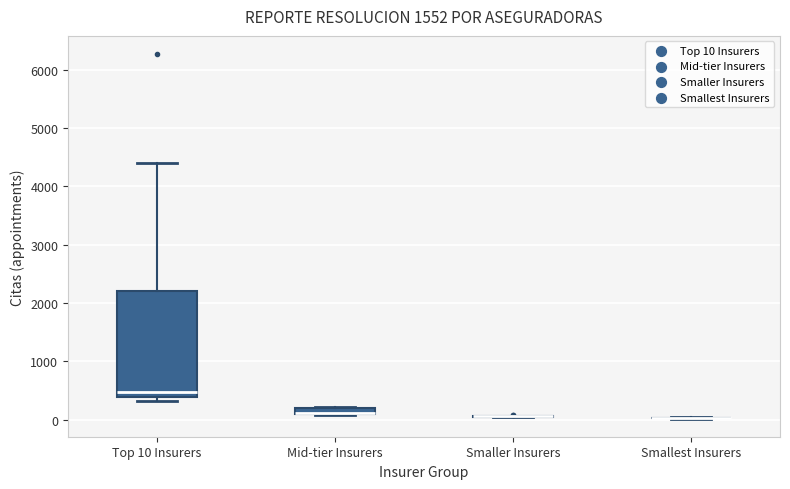

Which box is the tallest, from its lower edge to its upper edge?

Top 10 Insurers